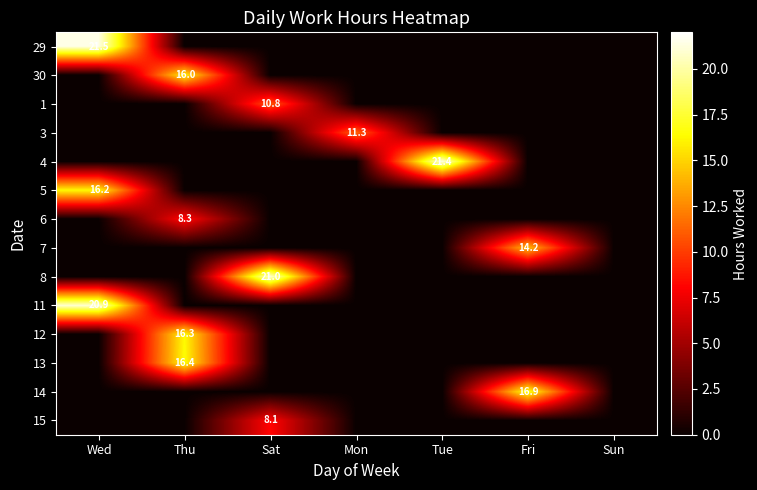

The 30 series shows 16.0 at Thu. True or false?

True